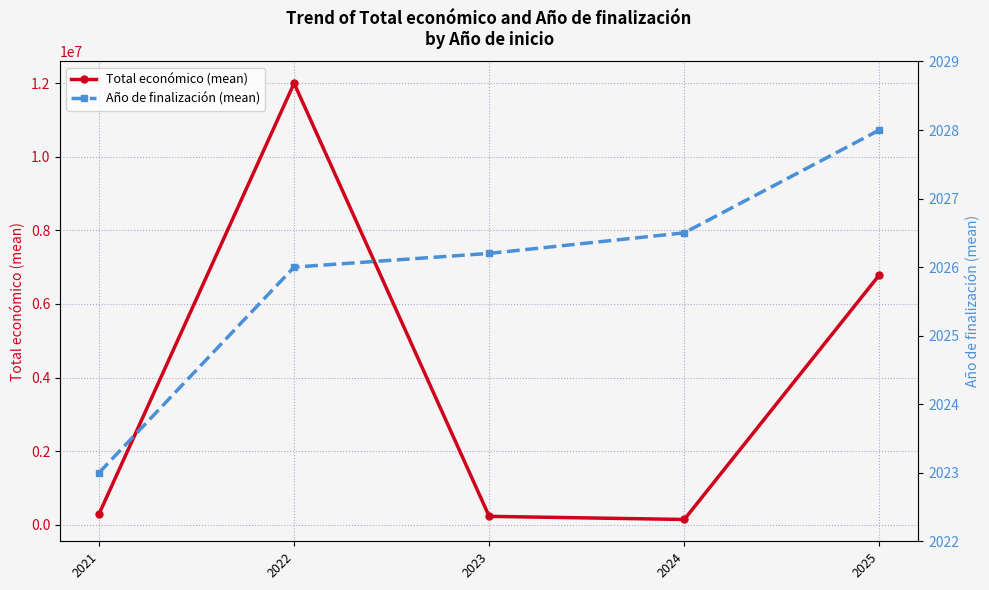

What is the difference between the maximum and minimum values in the Año de finalización (mean) series?

5.0